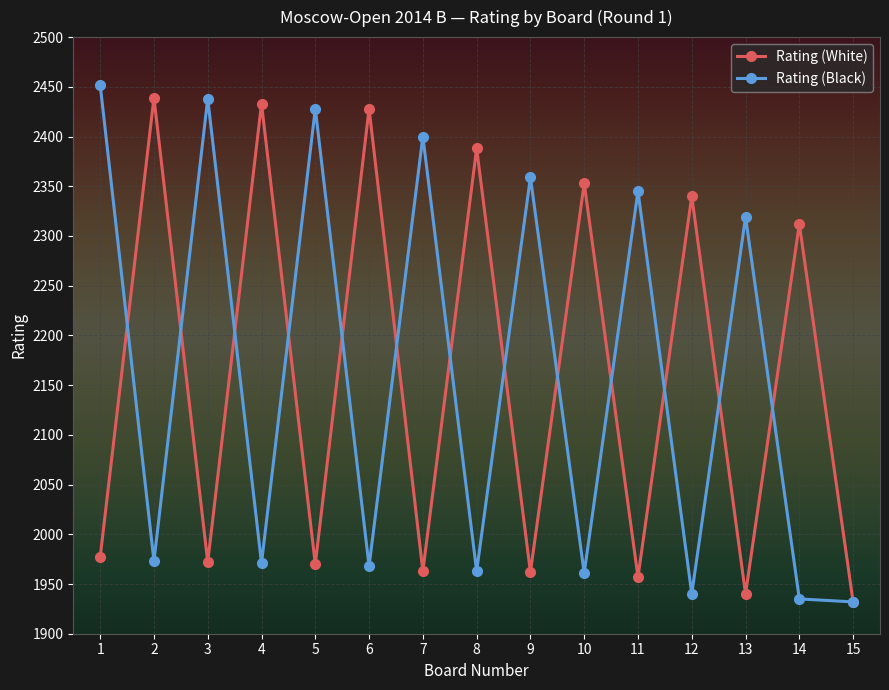

What is the value of the Rating (Black) point at the 3rd from the left?

2438